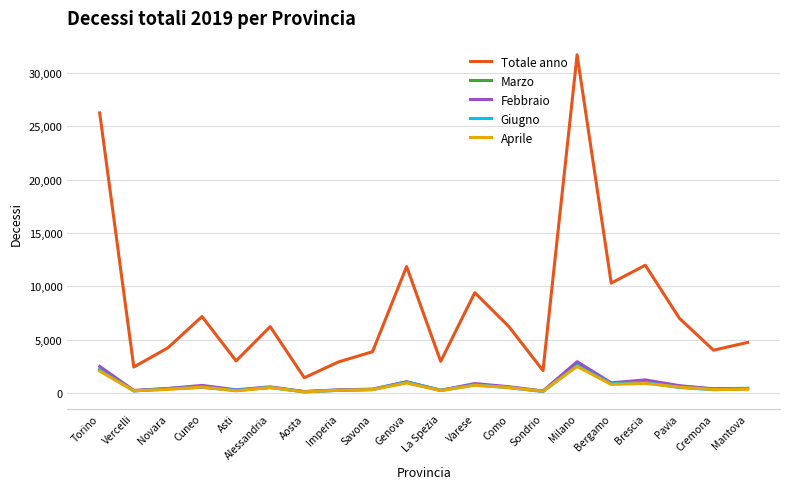

Which series has the largest total across all categories?

Totale anno